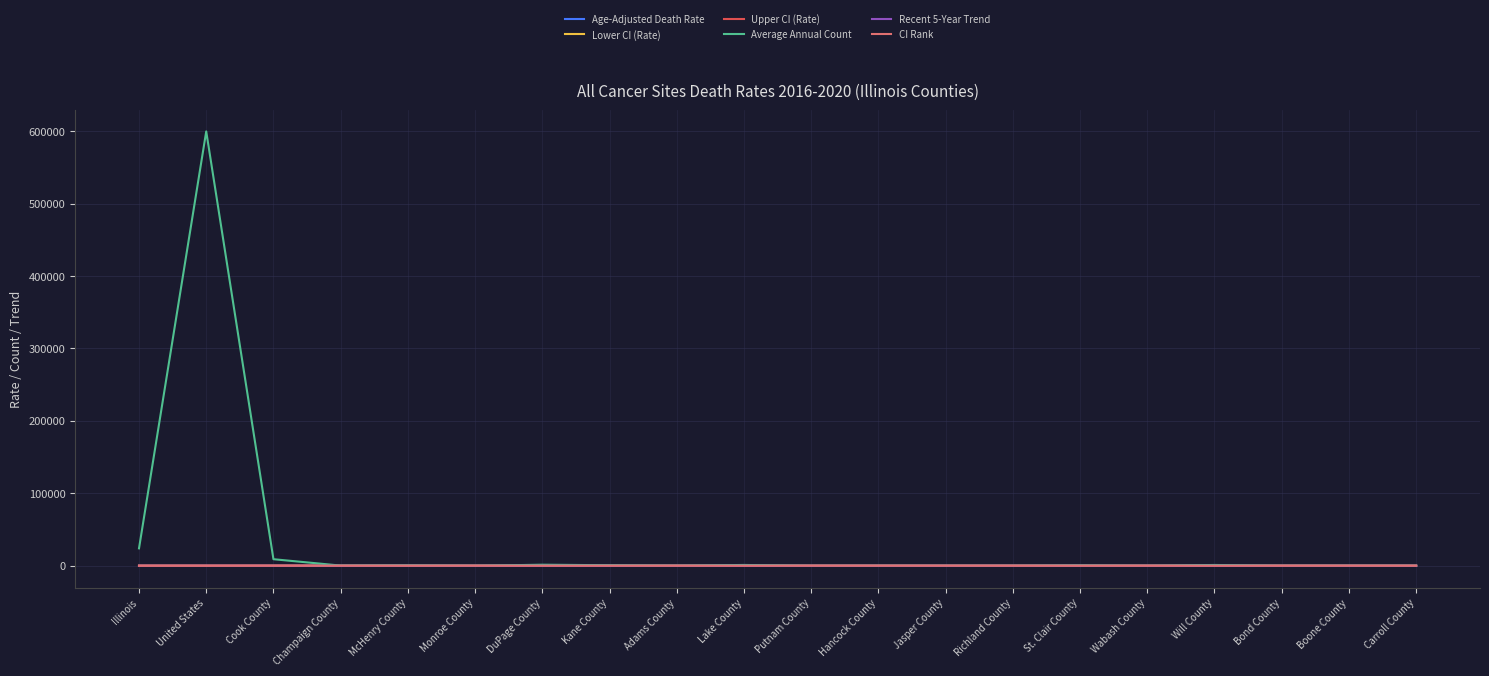

At which label does Average Annual Count reach its peak?

United States